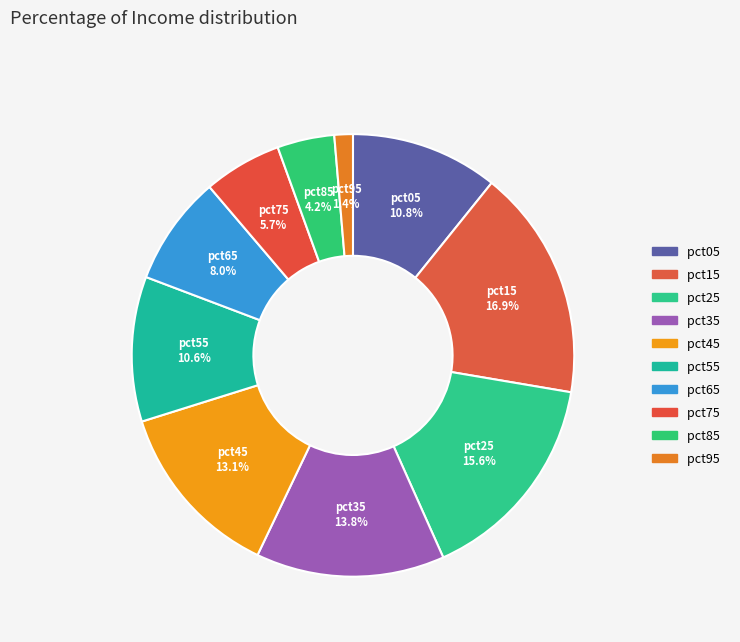

Which has a higher value, pct05 or pct65?

pct05